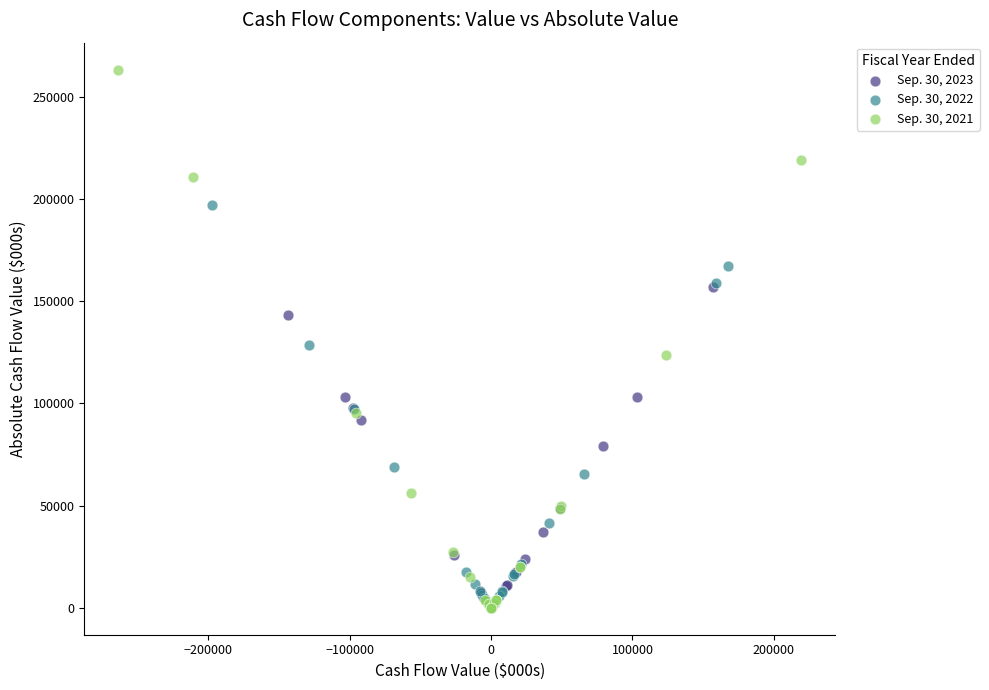

Which series reaches the maximum Y coordinate?

Sep. 30, 2021